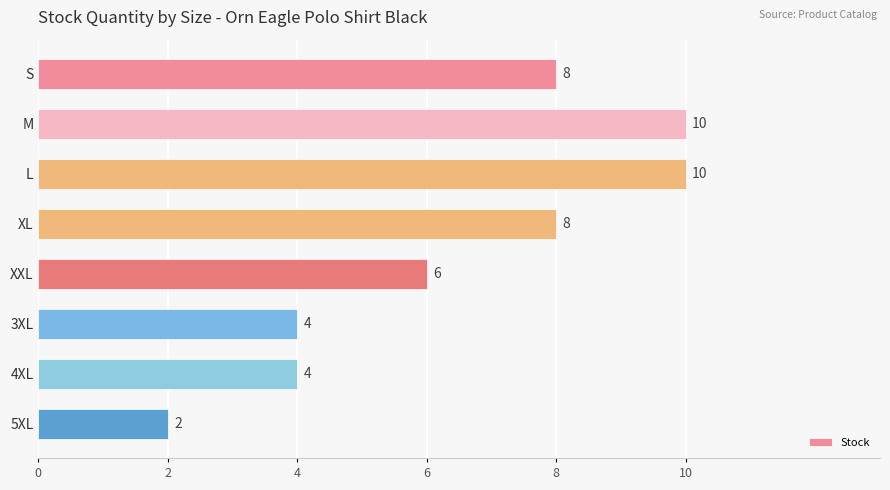

Reading top to bottom, extract all data points from this chart.

8	10	10	8	6	4	4	2